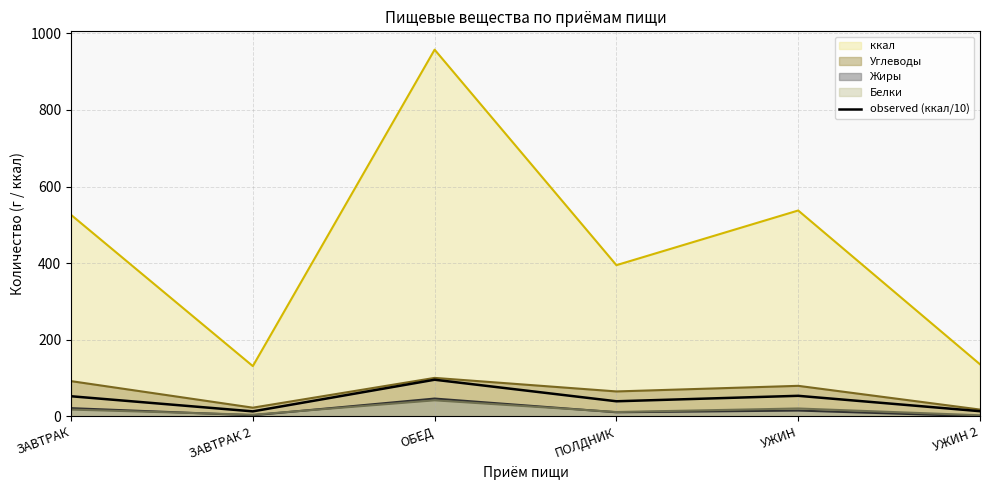

True or false: the data shows 13.1 at ЗАВТРАК 2.

True